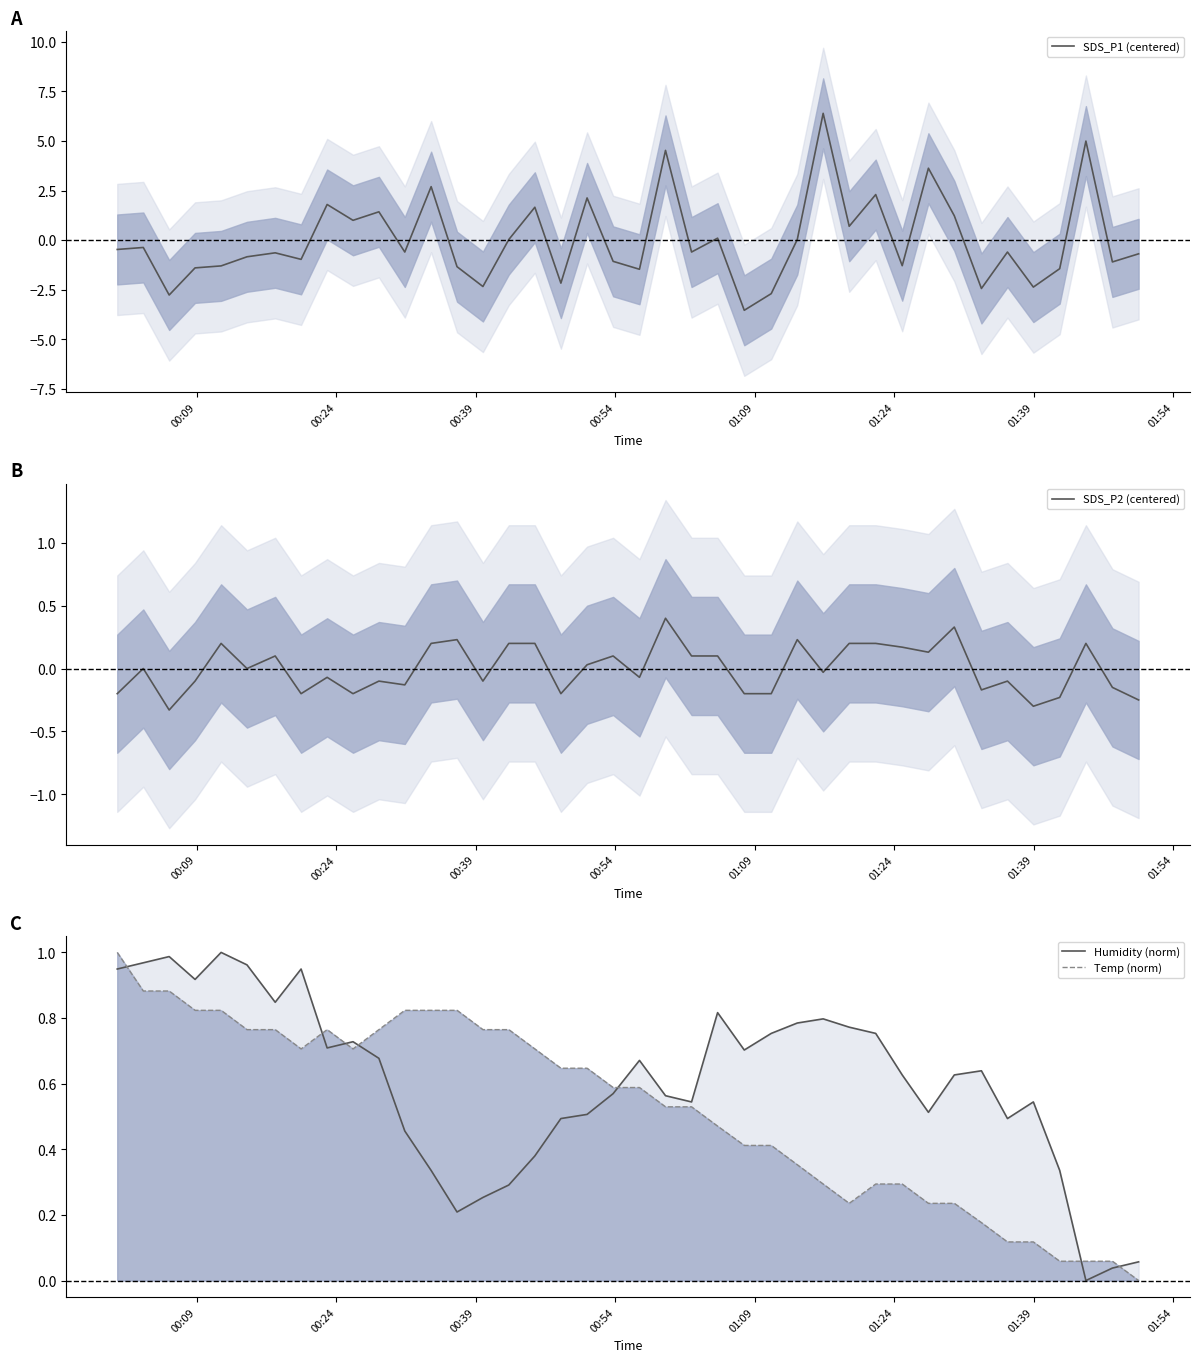

What is the minimum value for SDS_P1 (centered)?

-3.5